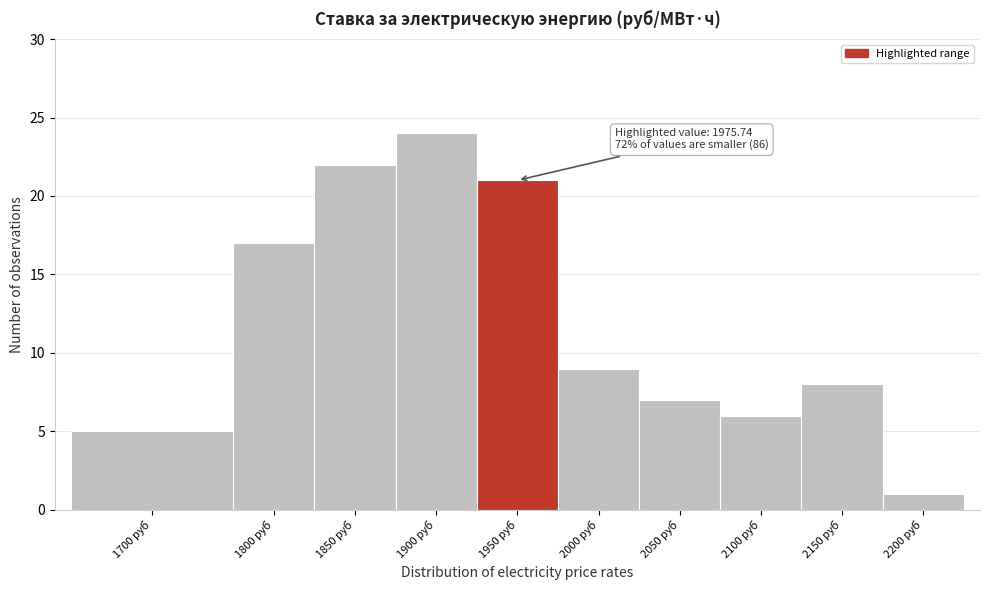

Reading right to left, transcribe all the data shown in this chart.

1	8	6	7	9	21	24	22	17	5